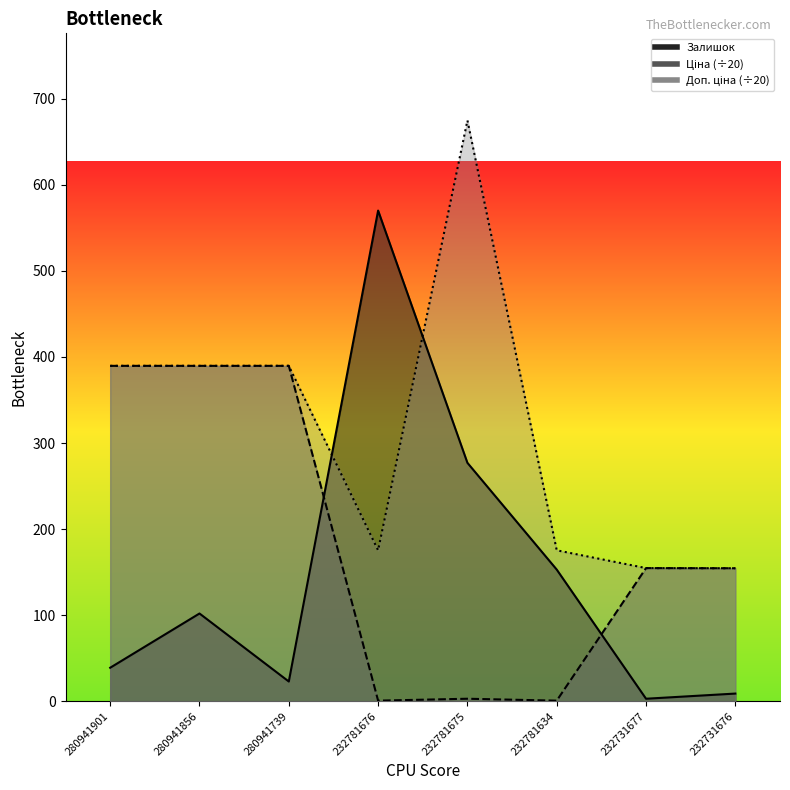

At how many categories does at least one series exceed 412?

2